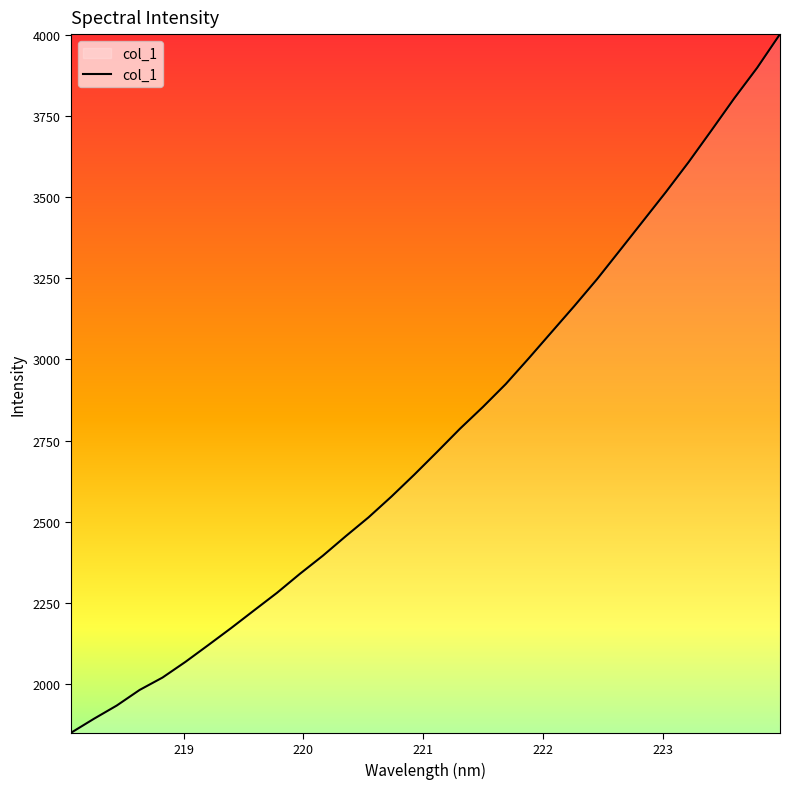

What is the smallest value displayed?

1848.8